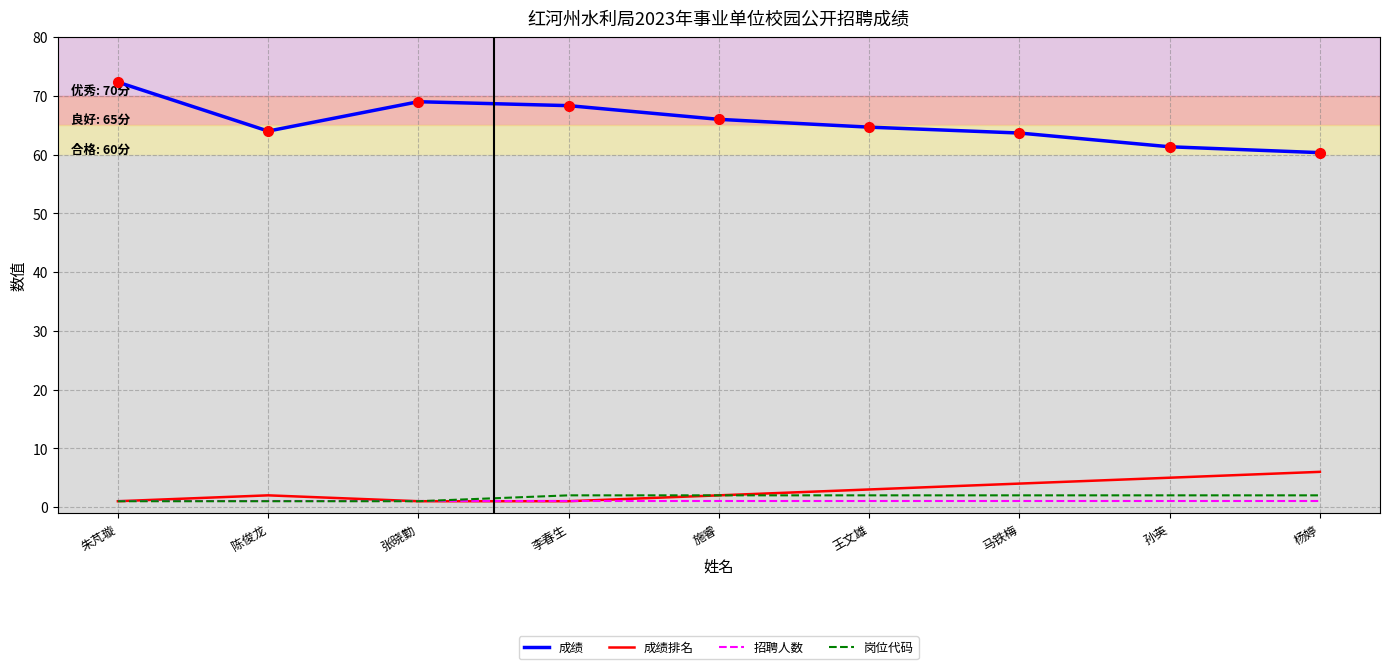

Between 张晓勤 and 孙英, which series saw the biggest shift?

成绩